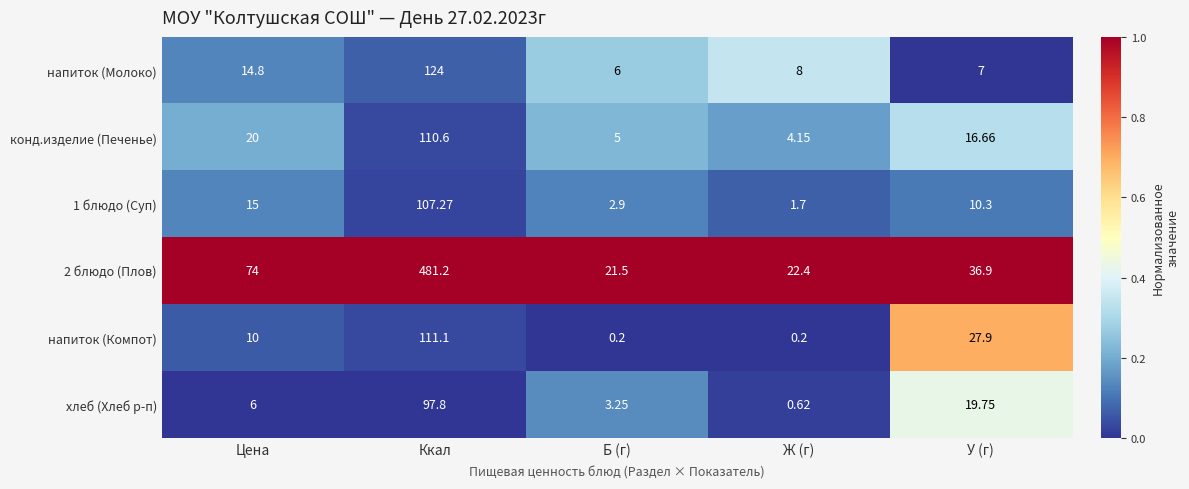

At which label is напиток (Молоко) closest to 65?

Цена